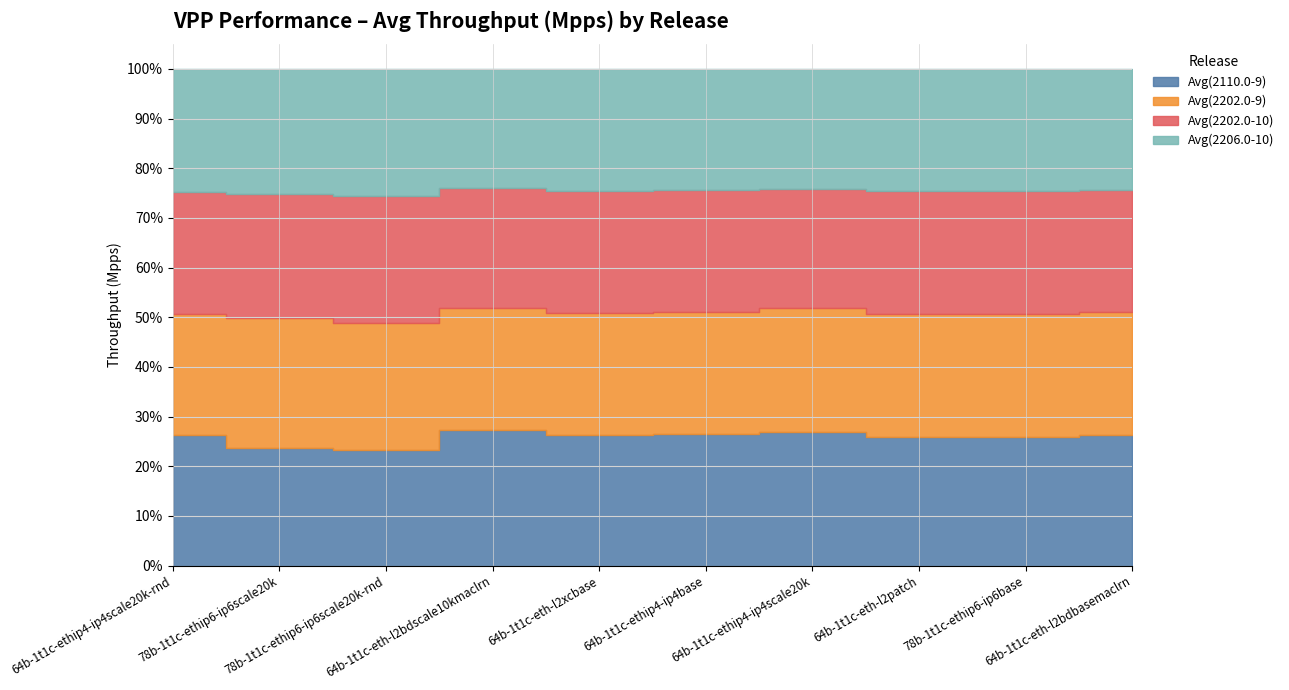

What are all the series names shown in the legend?

Avg(2110.0-9), Avg(2202.0-9), Avg(2202.0-10), Avg(2206.0-10)